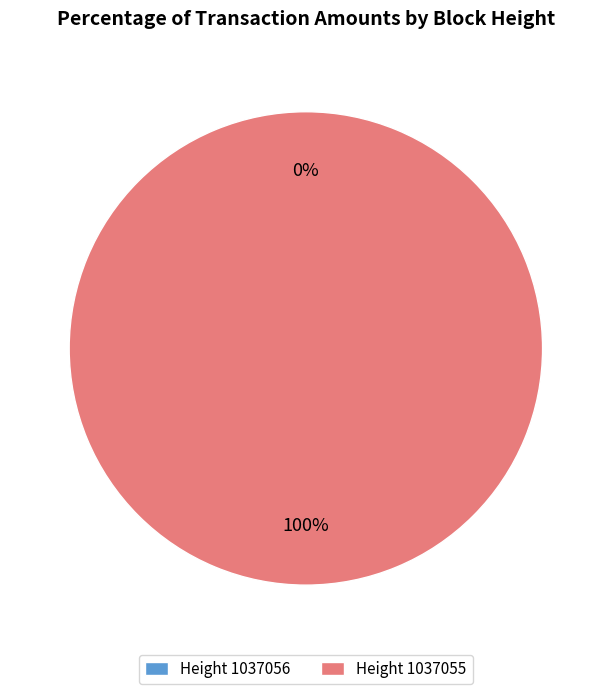

Is it true that 1037055 is 100% of the pie?

True